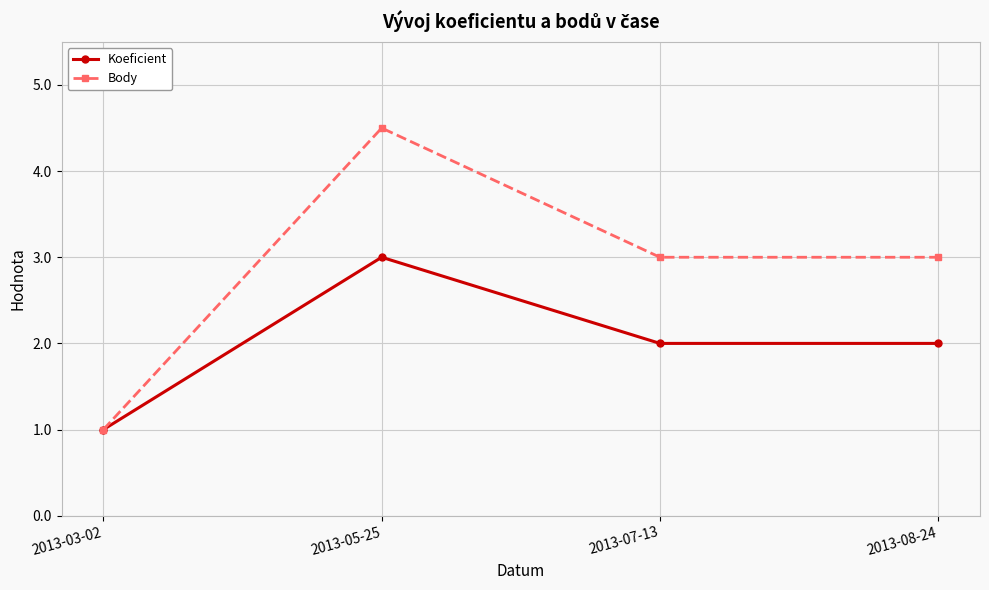

Which label corresponds to the largest value in the chart?

2013-05-25